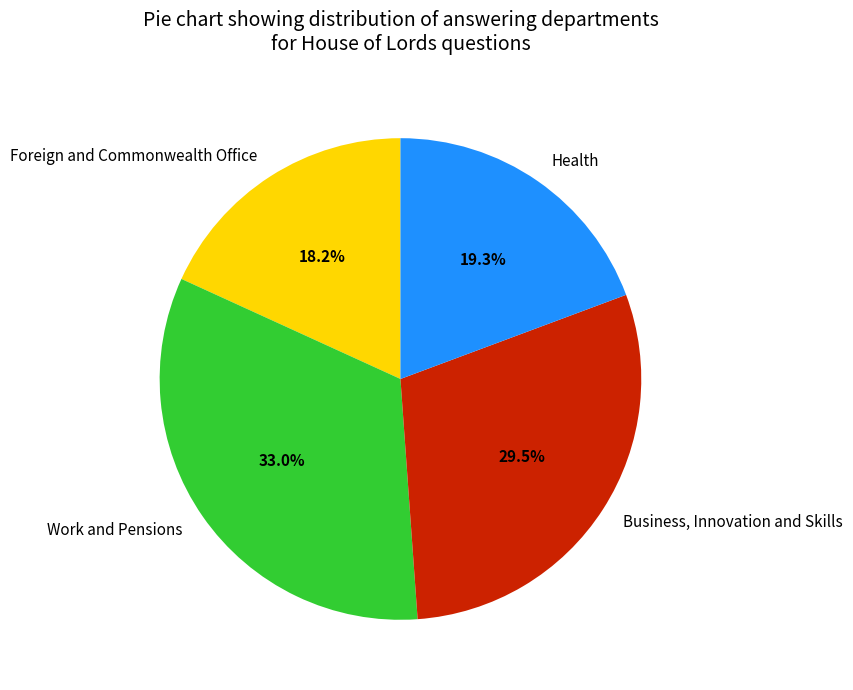

What portion of the pie excludes Health?

80.7%